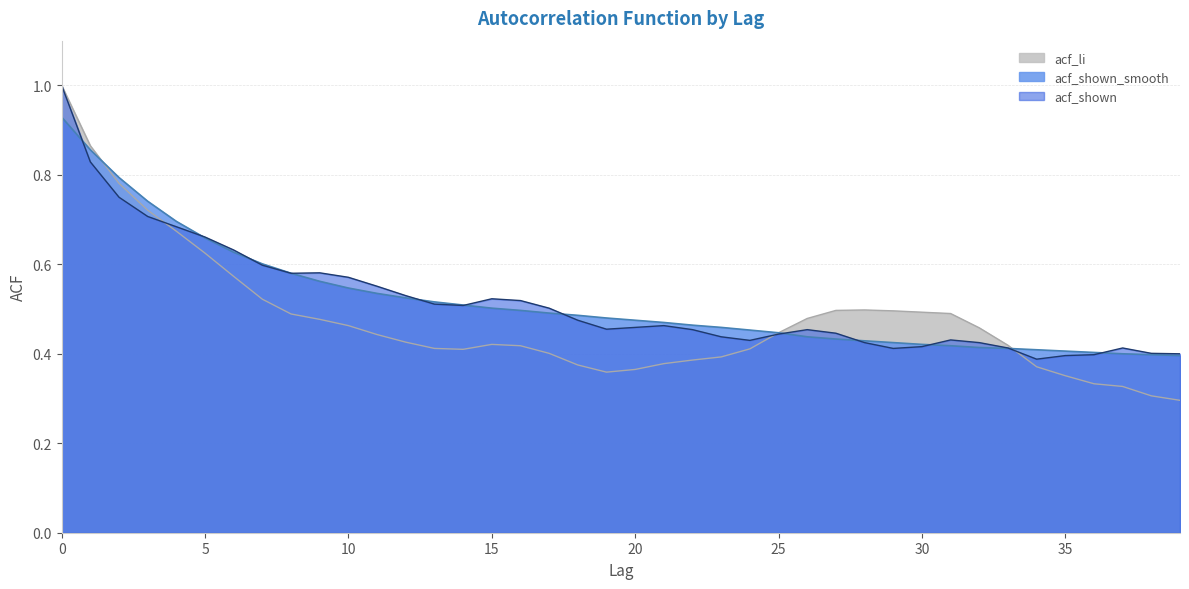

At how many categories does at least one series exceed 0?

40